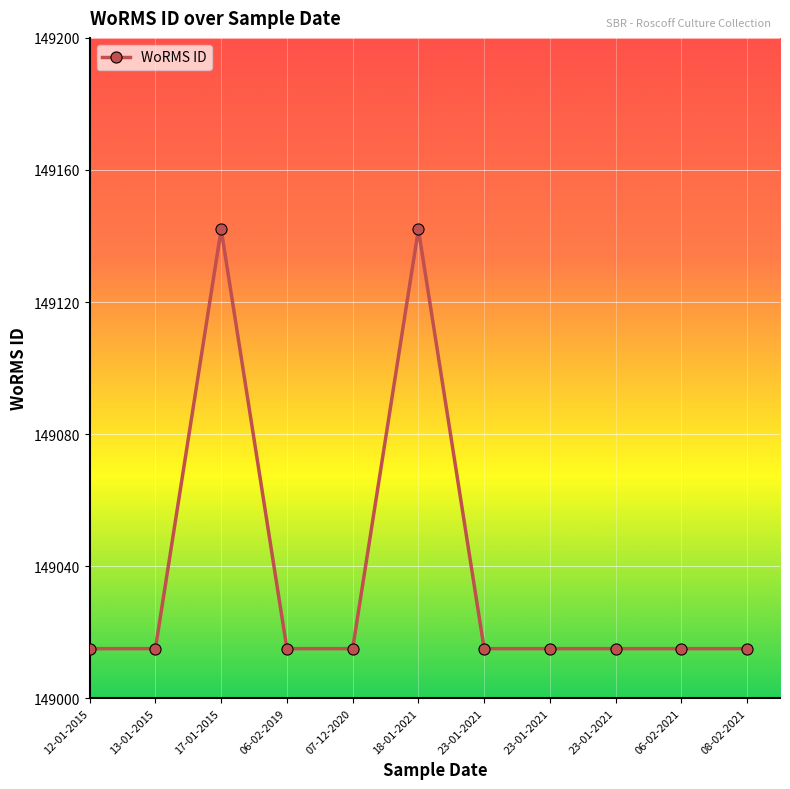

How many data points does each series have?

11